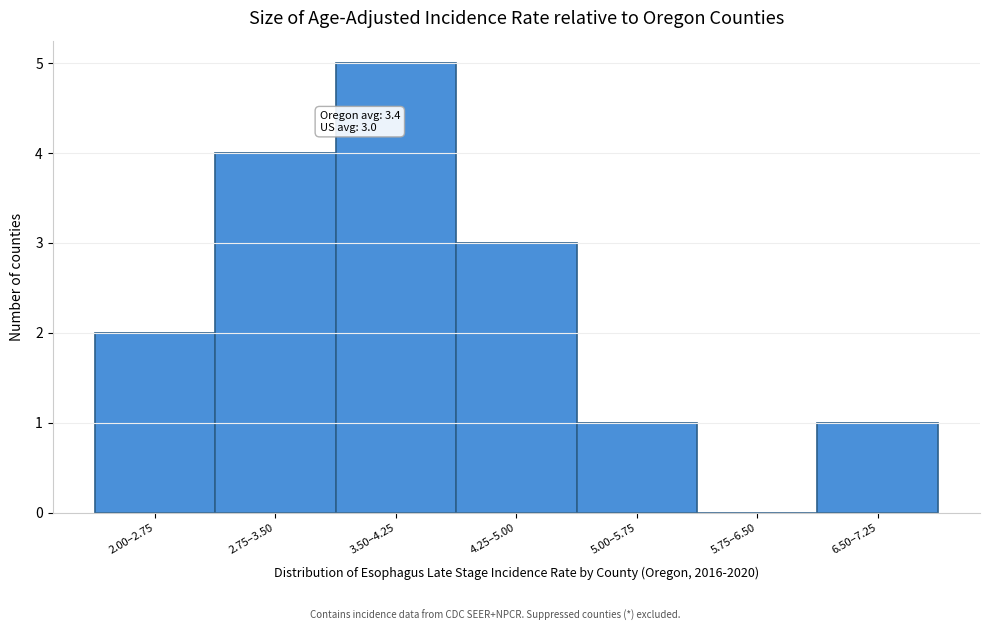

Reading left to right, transcribe all the data shown in this chart.

2.00–2.75=2	2.75–3.50=4	3.50–4.25=5	4.25–5.00=3	5.00–5.75=1	5.75–6.50=0	6.50–7.25=1